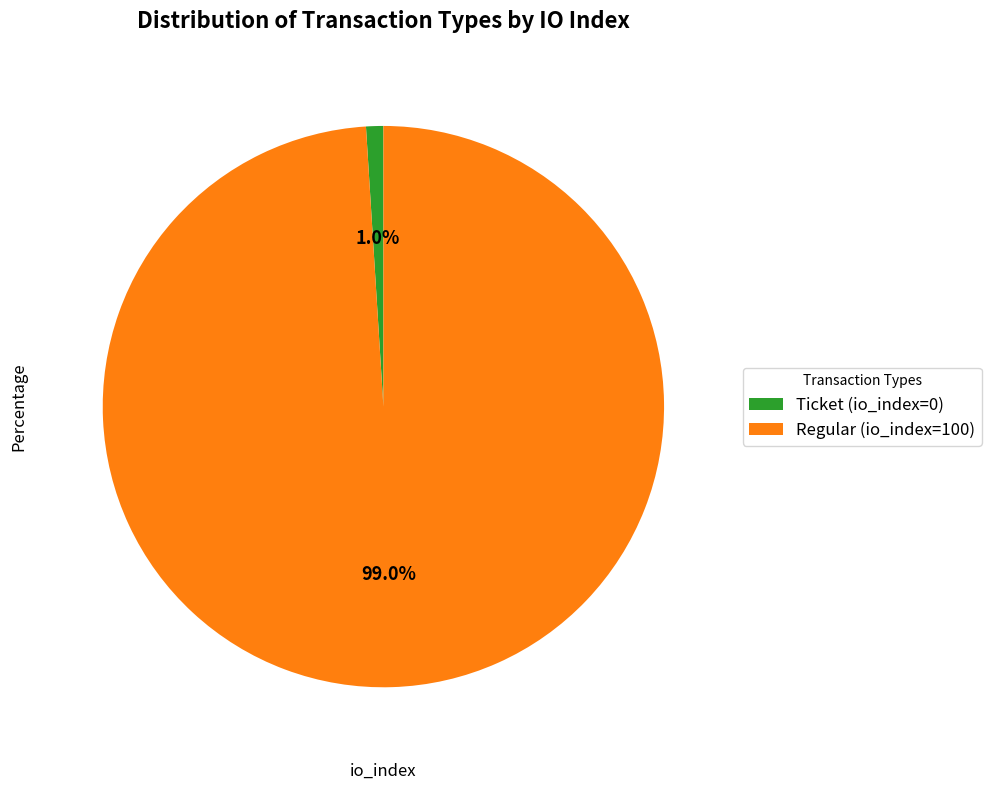

The Regular (io_index=100) slice represents 87% of the pie. True or false?

False